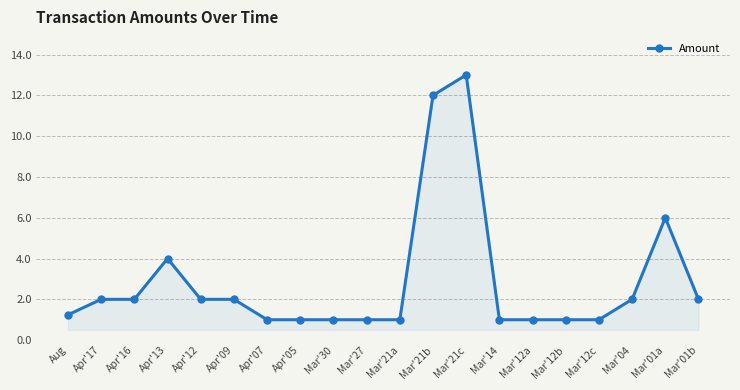

Which label corresponds to the largest value in the chart?

Mar'21c